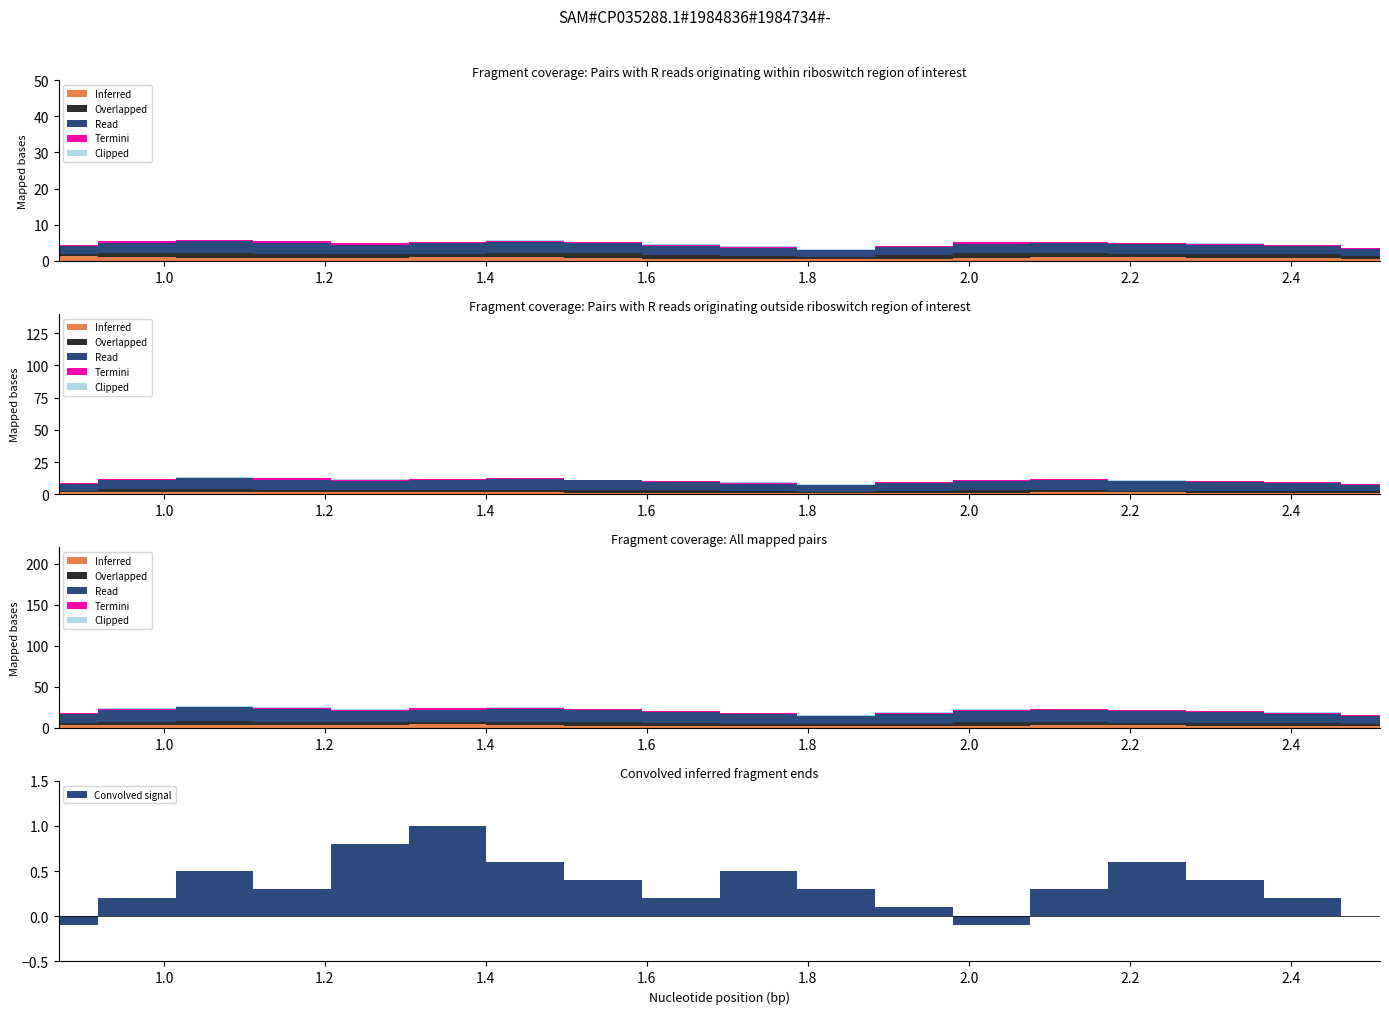

What is the value of the Inferred point at the 9th from the left?

0.6